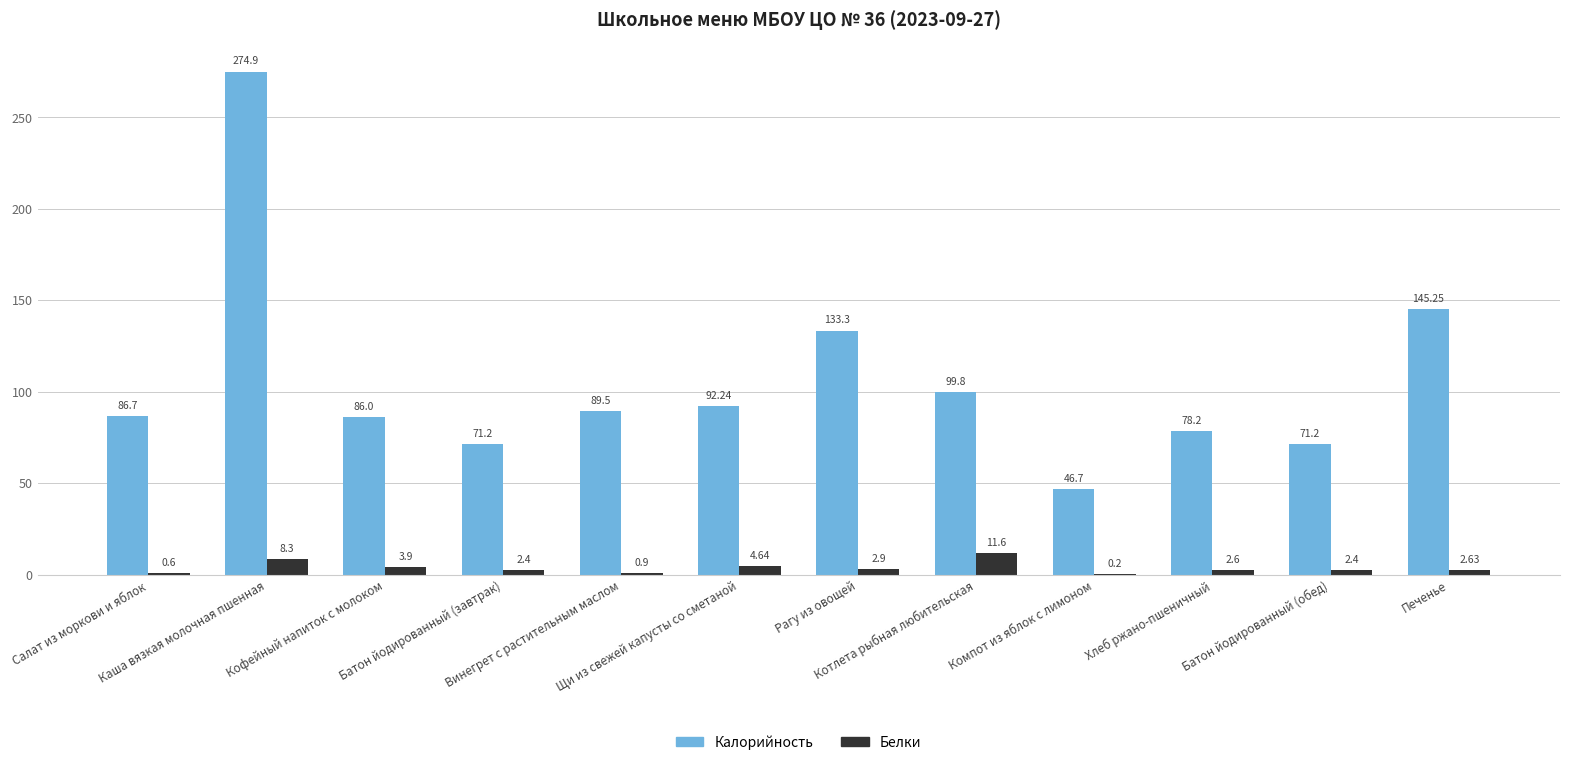

Which series has the largest total across all categories?

Калорийность